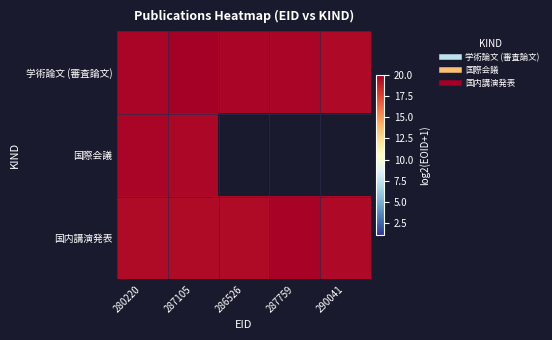

Which series changed the most between 287759 and 290041?

国内講演発表